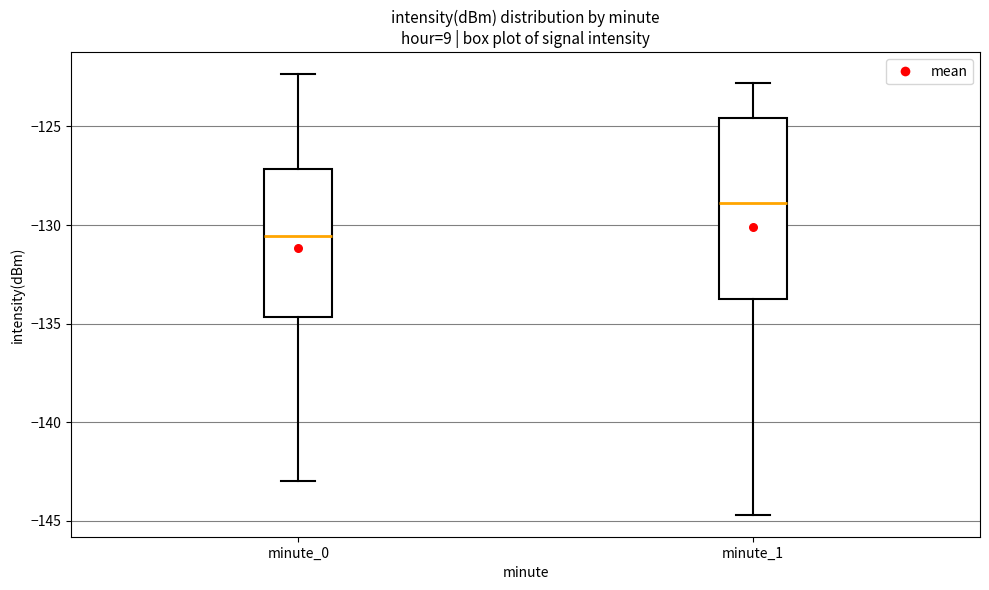

Which box's median line is the highest?

minute_1